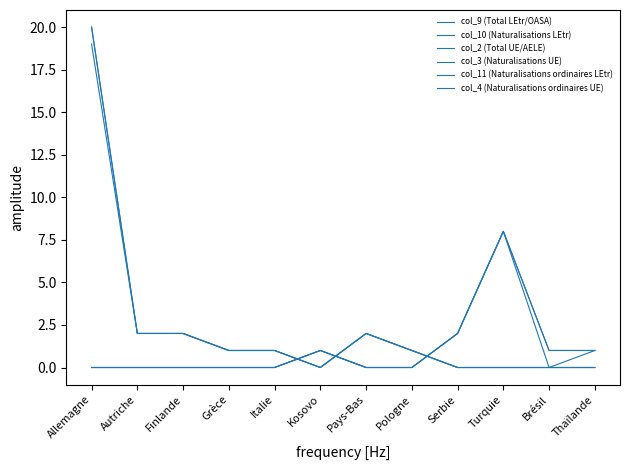

Does the chart have visible grid lines?

No